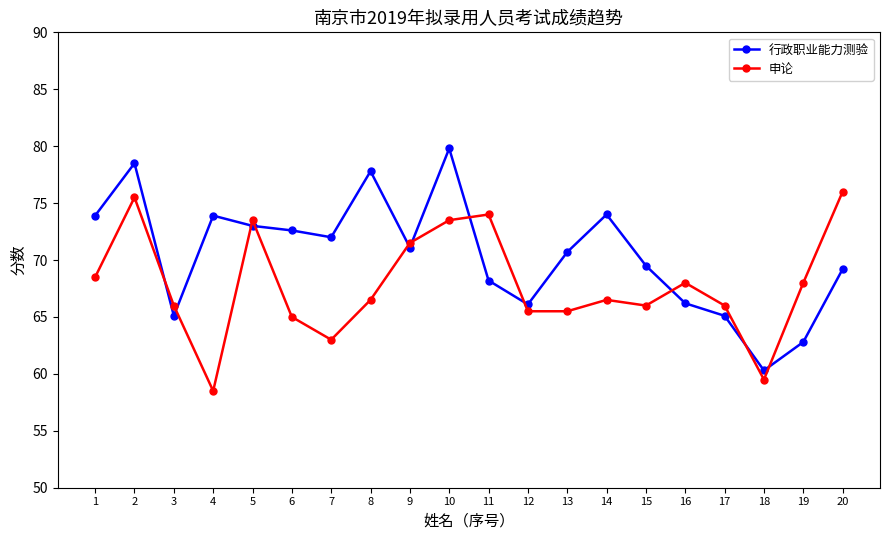

The 行政职业能力测验 series shows 21.9 at 17. True or false?

False